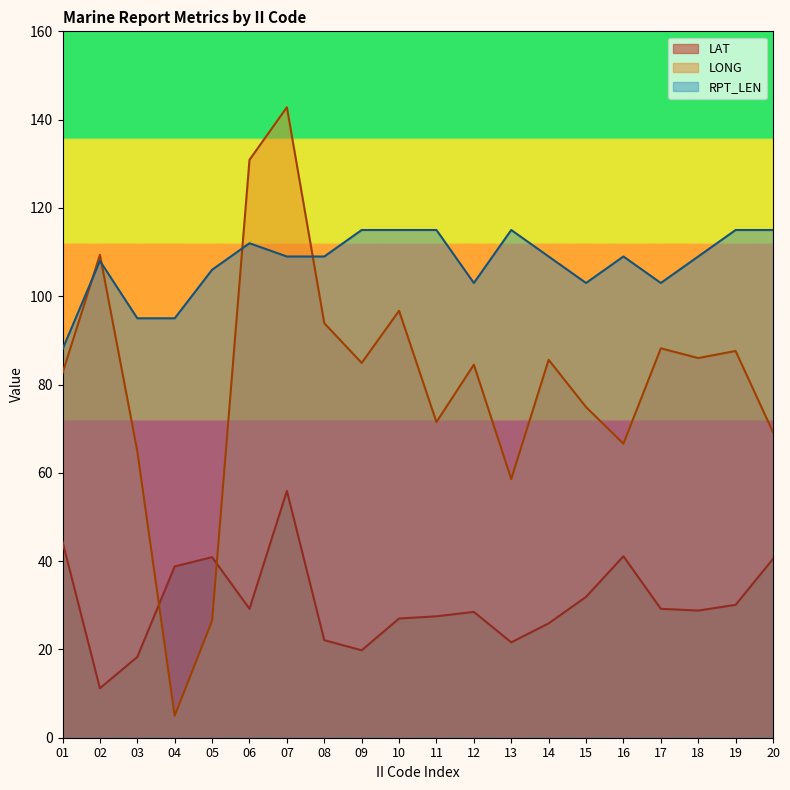

Which label corresponds to the smallest value in the chart?

04